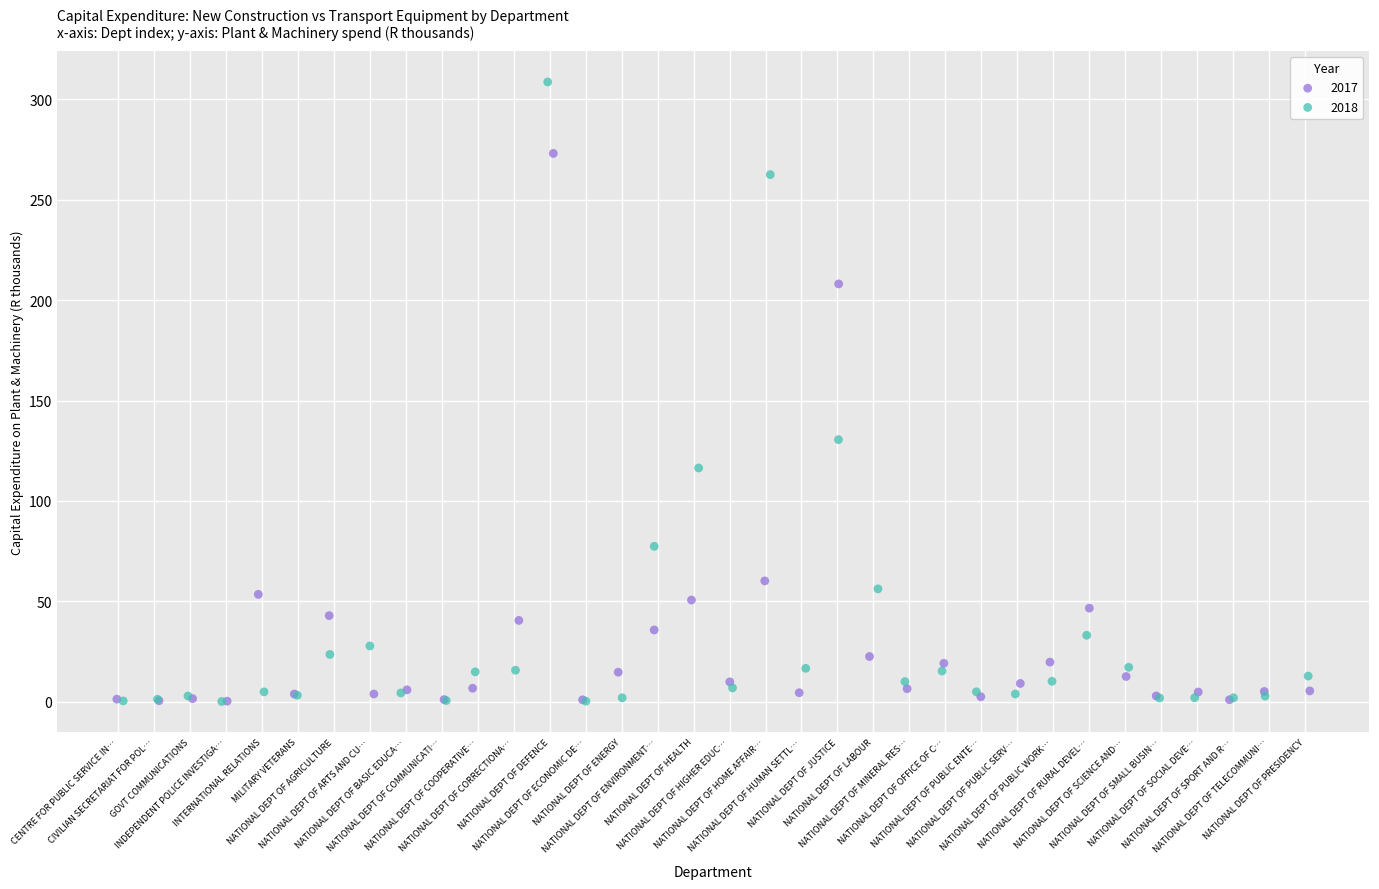

Which series has the widest spread of Y values?

2018